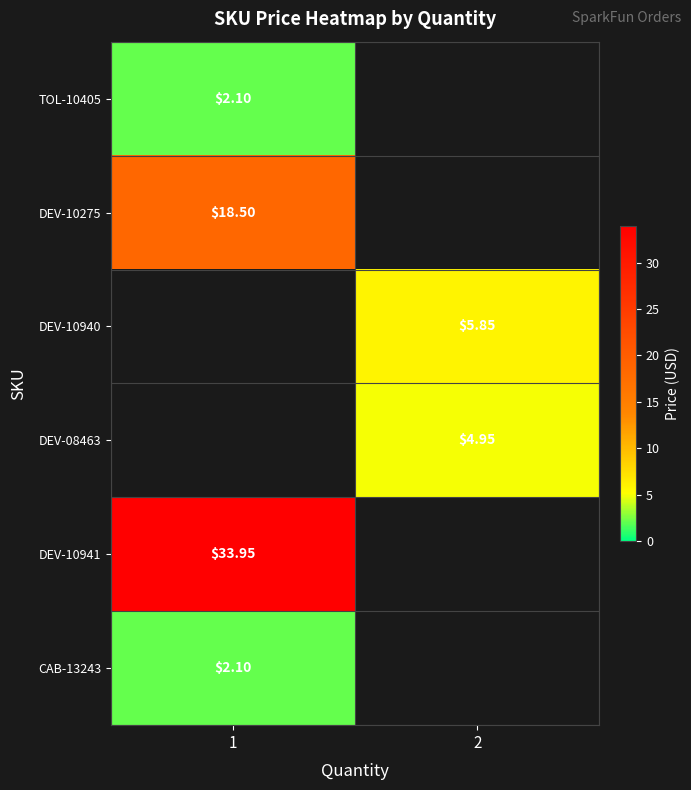

What is the difference between the highest and lowest values at 1?

31.9